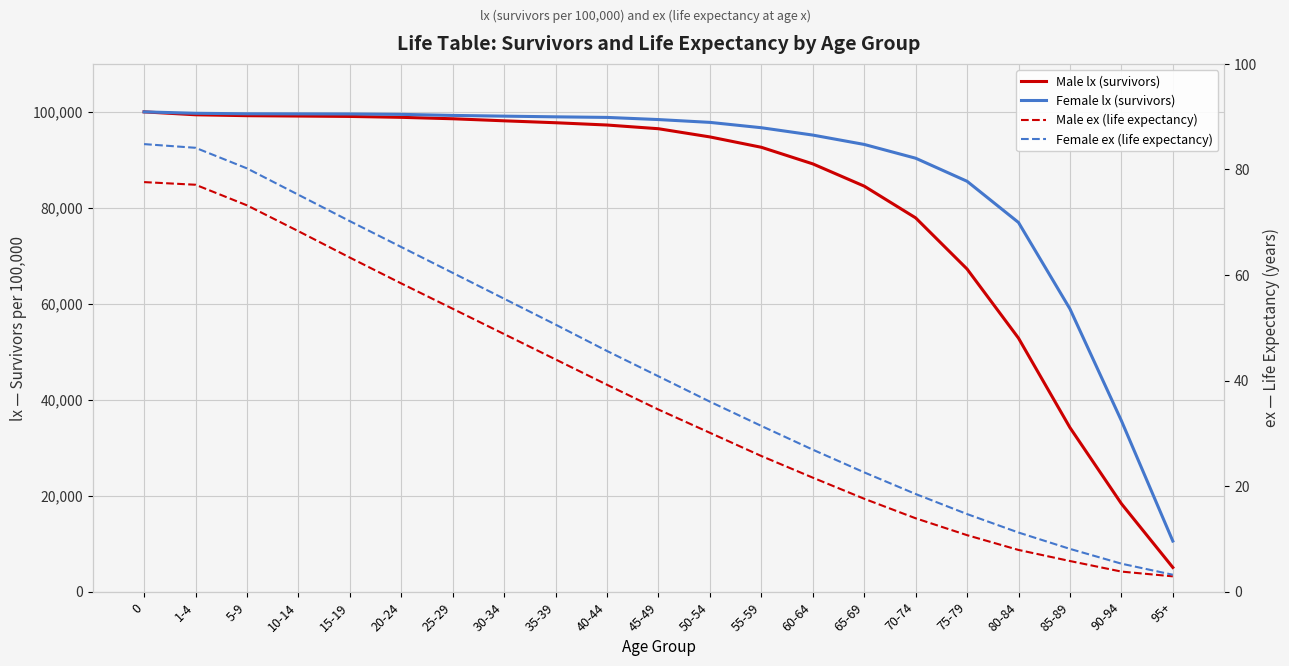

How many data points in Male ex (life expectancy) are less than 34?

10